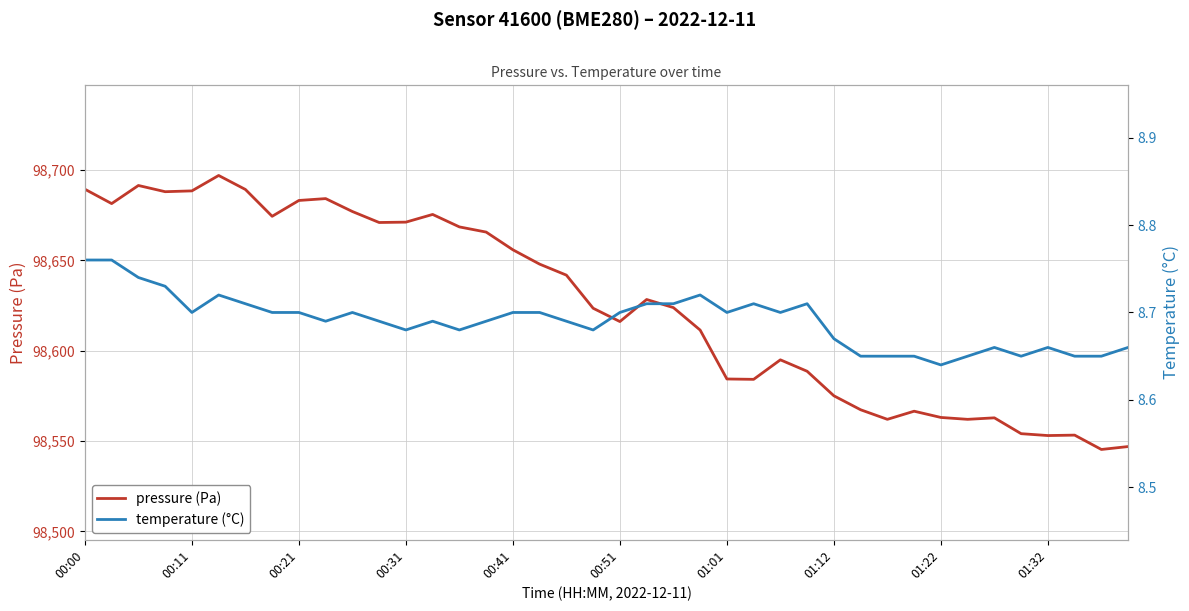

The value of pressure (Pa) at 00:11 is 164388.3. True or false?

False